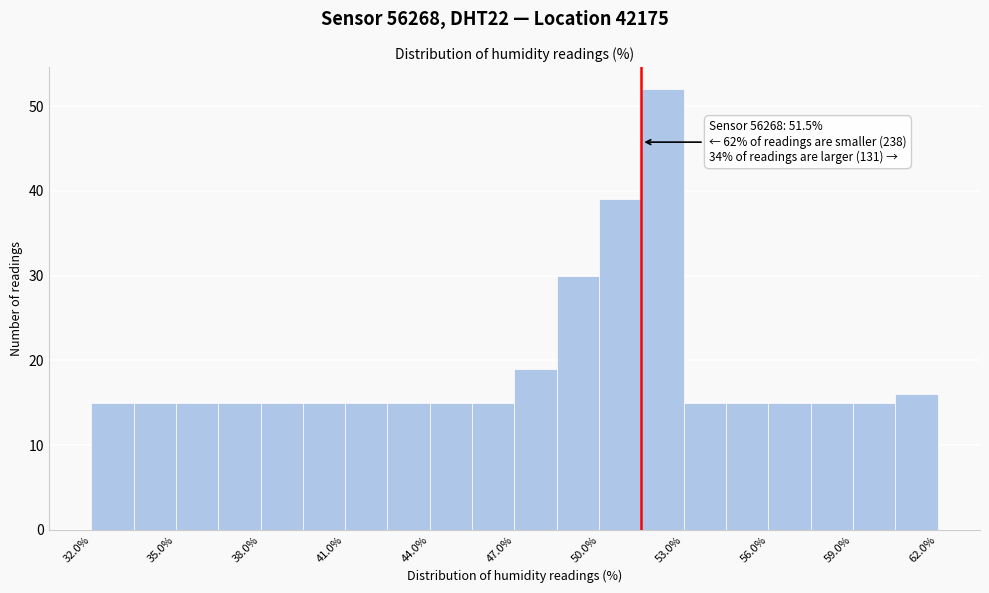

Read against the x-axis, roughly where is the centre of the tallest bar?

52.5